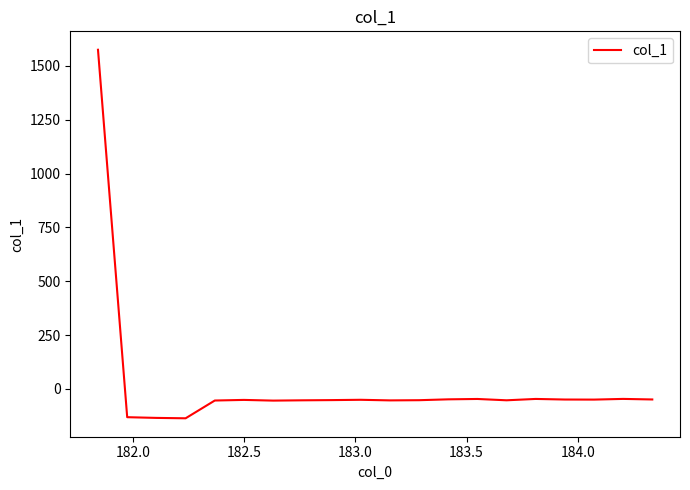

What is the average value?

18.4